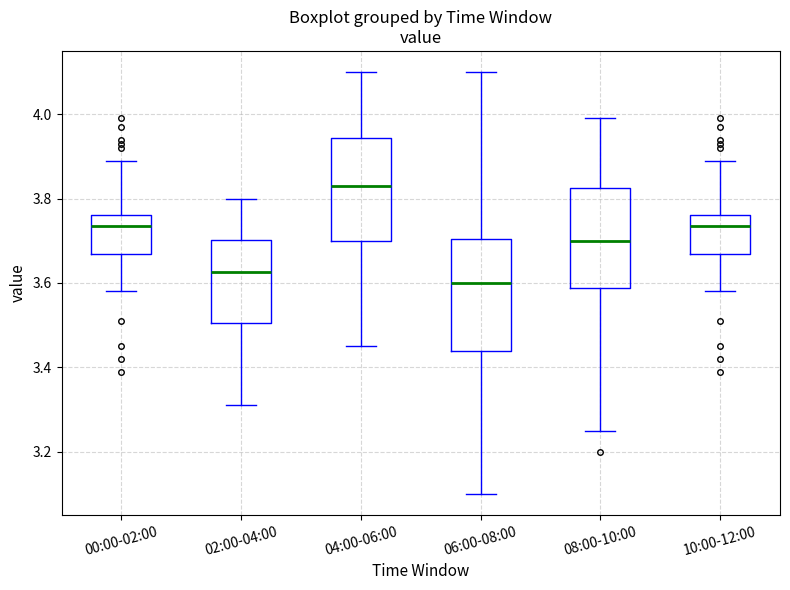

Comparing the boxes themselves (not the whiskers), which one is the tallest?

06:00-08:00